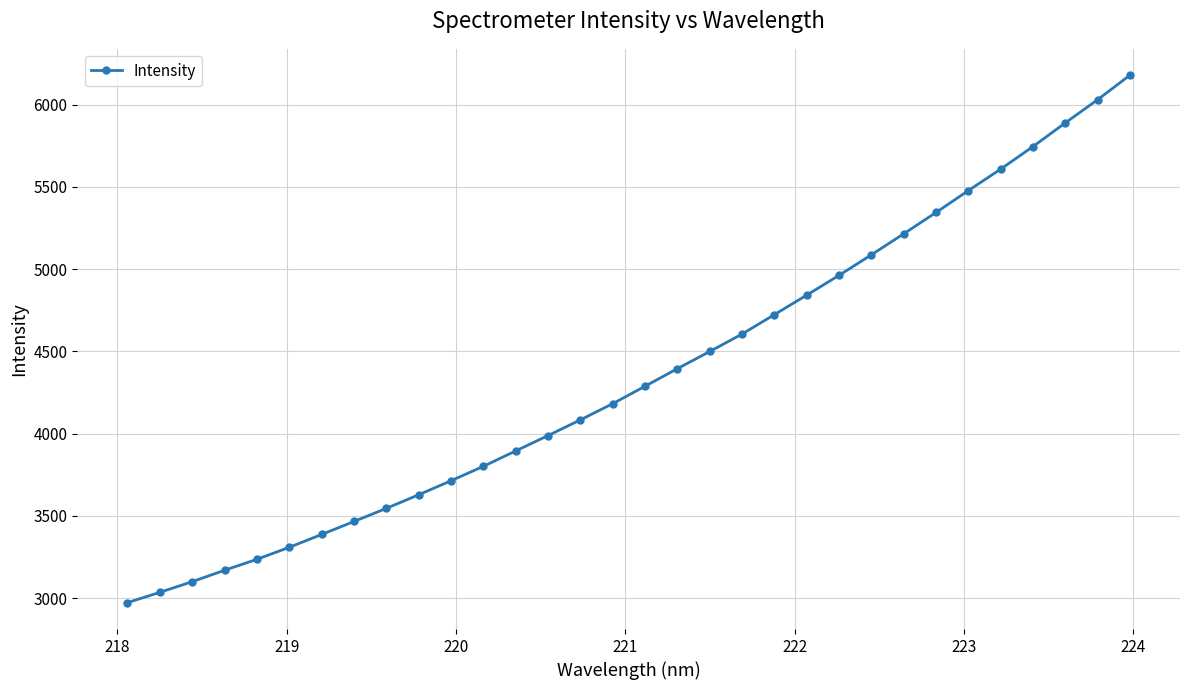

Reading left to right, list all the values displayed in this chart.

2972.5	3035.2	3100.0	3169.5	3236.1	3309.1	3387.2	3466.1	3546.0	3628.6	3714.0	3801.6	3895.3	3988.7	4084.3	4182.6	4288.8	4395.7	4499.9	4605.9	4724.2	4842.7	4963.1	5087.8	5215.5	5345.1	5478.1	5608.7	5745.9	5889.6	6030.5	6179.6